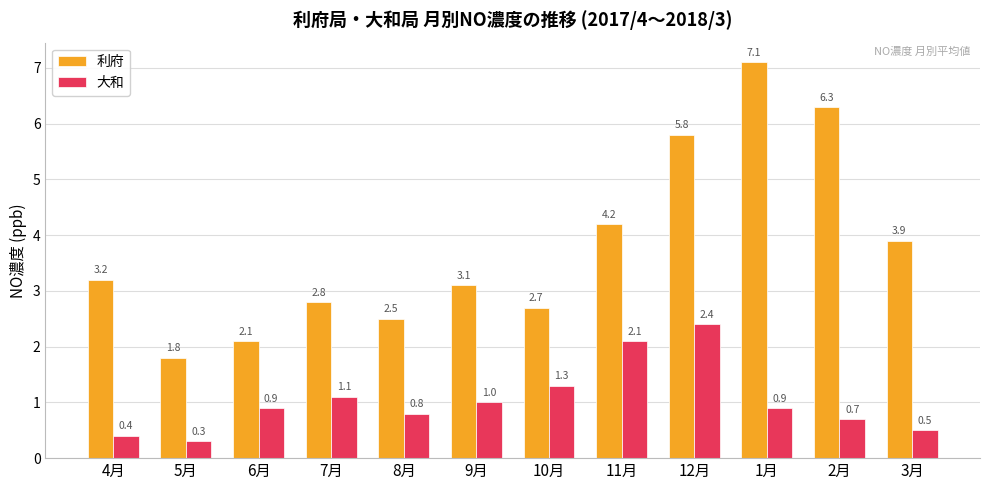

What is the lowest value of the 大和 series?

0.3